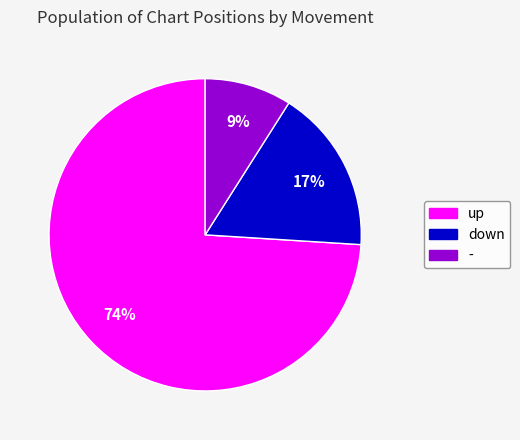

What is the smallest slice in the pie chart?

-